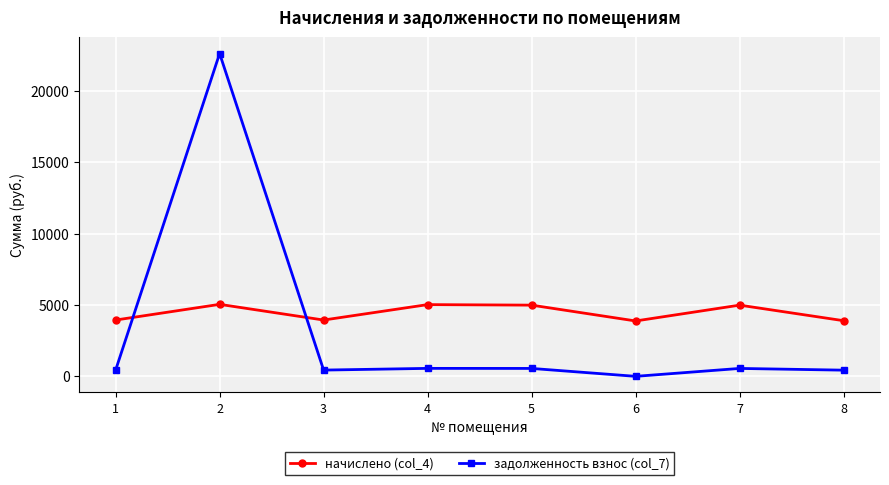

How many values in the начислено (col_4) series are below 4986?

4